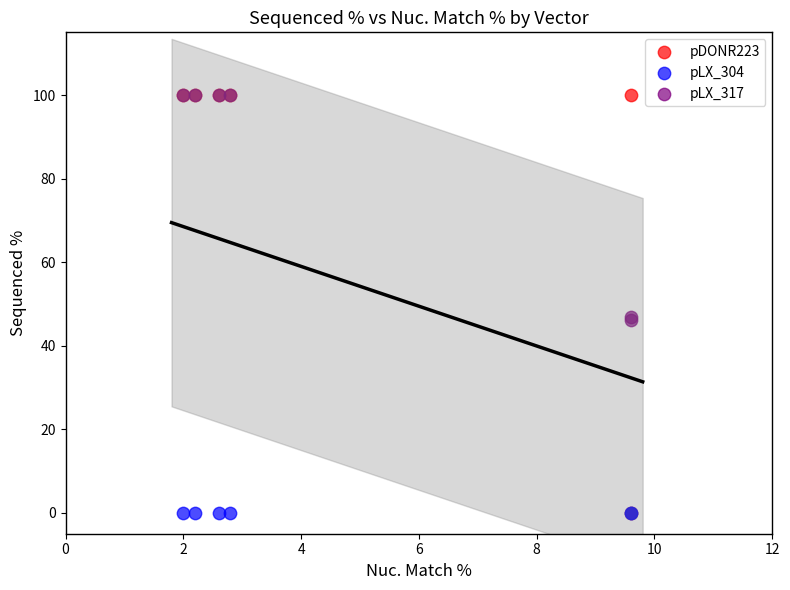

What are all the series names shown in the legend?

pDONR223, pLX_304, pLX_317